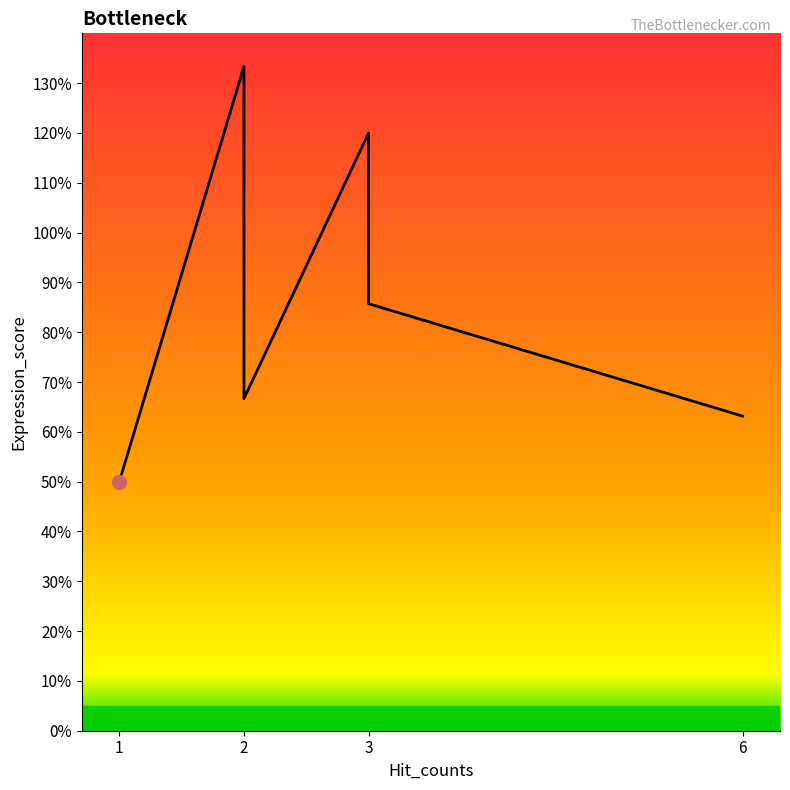

Which label corresponds to the smallest value in the chart?

1